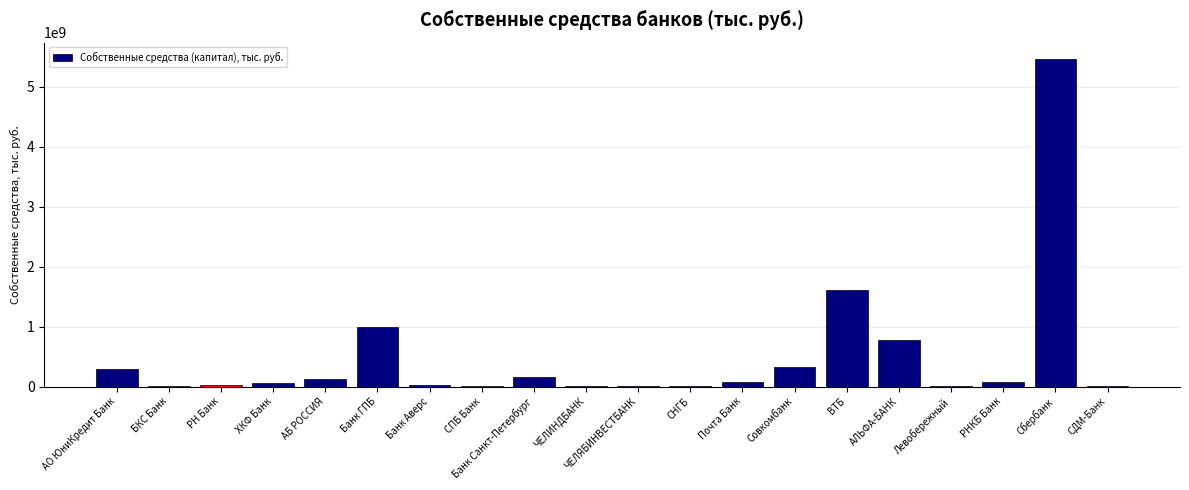

Which has a higher value, Банк Санкт-Петербург or СПБ Банк?

Банк Санкт-Петербург